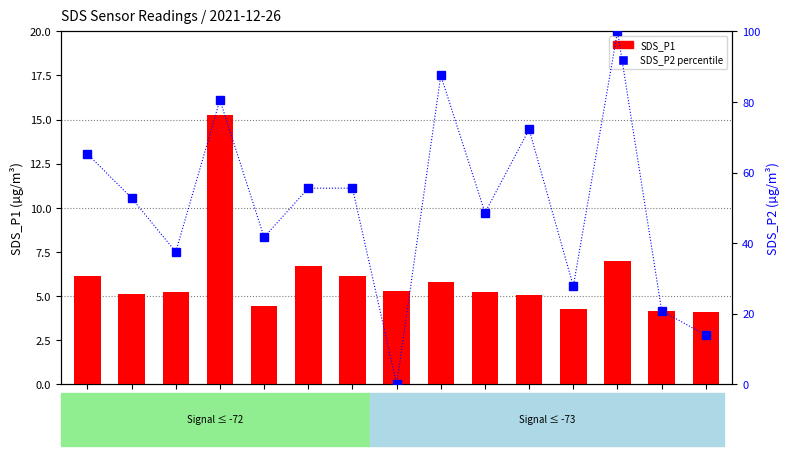

Reading left to right, transcribe all the data shown in this chart.

SDS_P1: 00:00=6.2	00:02=5.1	00:05=5.2	00:07=15.2	00:10=4.5	00:12=6.7	00:14=6.2	00:17=5.3	00:19=5.8	00:22=5.2	00:24=5.1	00:27=4.2	00:29=7.0	00:32=4.2	00:34=4.1
SDS_P2: 00:00=65.3	00:02=52.8	00:05=37.5	00:07=80.6	00:10=41.7	00:12=55.6	00:14=55.6	00:17=0.0	00:19=87.5	00:22=48.6	00:24=72.2	00:27=27.8	00:29=100.0	00:32=20.8	00:34=13.9